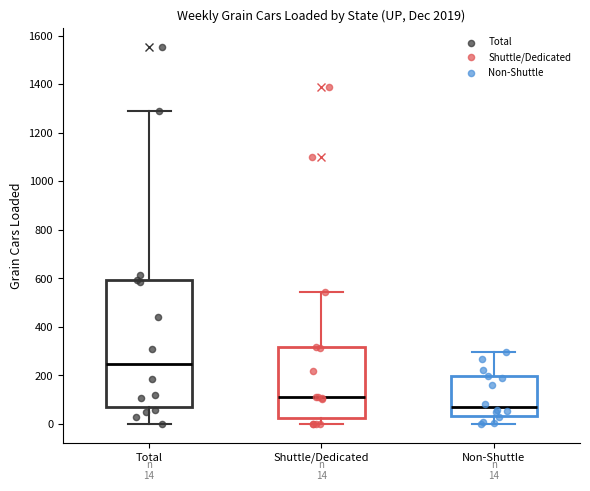

Comparing the boxes themselves (not the whiskers), which one is the tallest?

Total